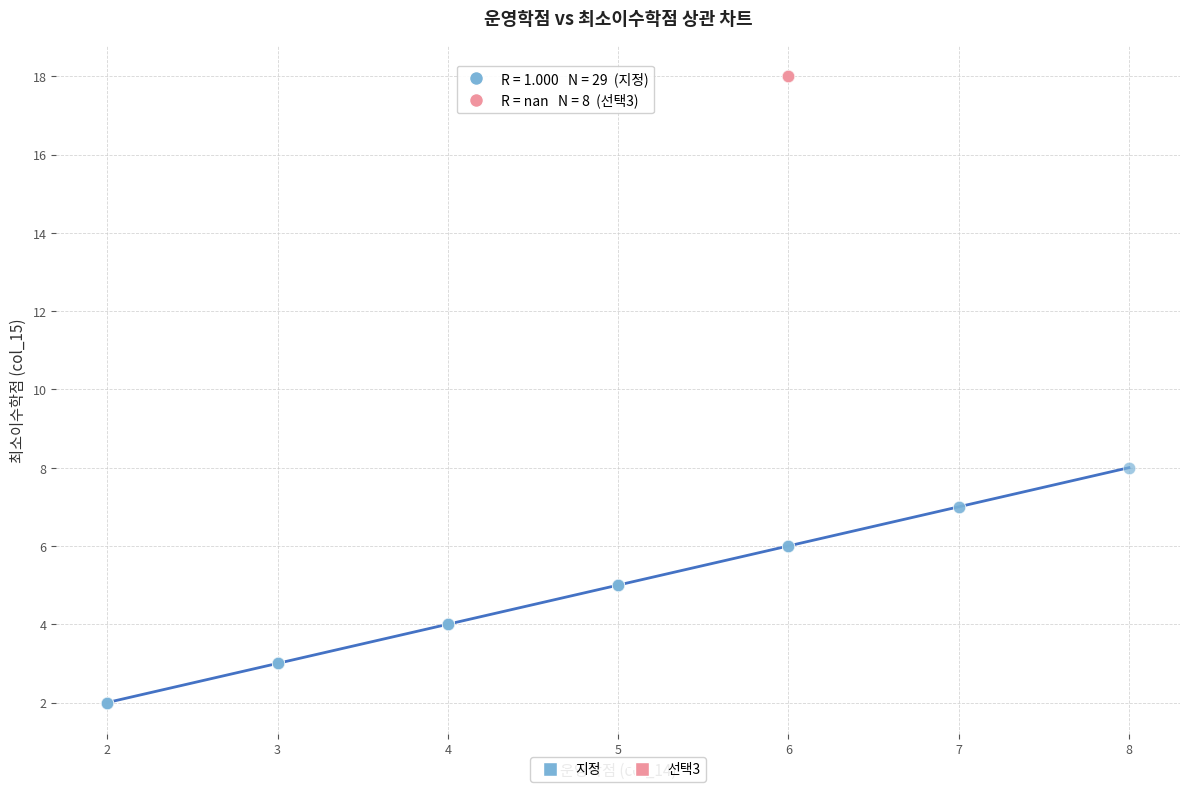

Which series reaches the minimum Y coordinate?

지정